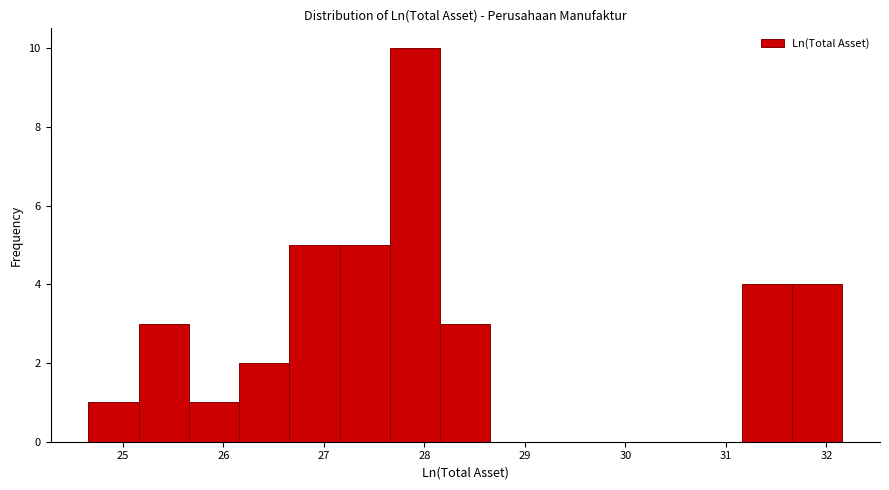

Reading left to right, transcribe this chart: for each bar, give the range it covers on the x-axis and its height. Neither the bar edges nor the heights are printed on the chart, so give them approximately, as read against the axes.

24.7 to 25.2: 1
25.2 to 25.7: 3
25.7 to 26.2: 1
26.2 to 26.7: 2
26.7 to 27.2: 5
27.2 to 27.7: 5
27.7 to 28.2: 10
28.2 to 28.7: 3
28.7 to 29.2: 0
29.2 to 29.7: 0
29.7 to 30.2: 0
30.2 to 30.7: 0
30.7 to 31.2: 0
31.2 to 31.7: 4
31.7 to 32.2: 4